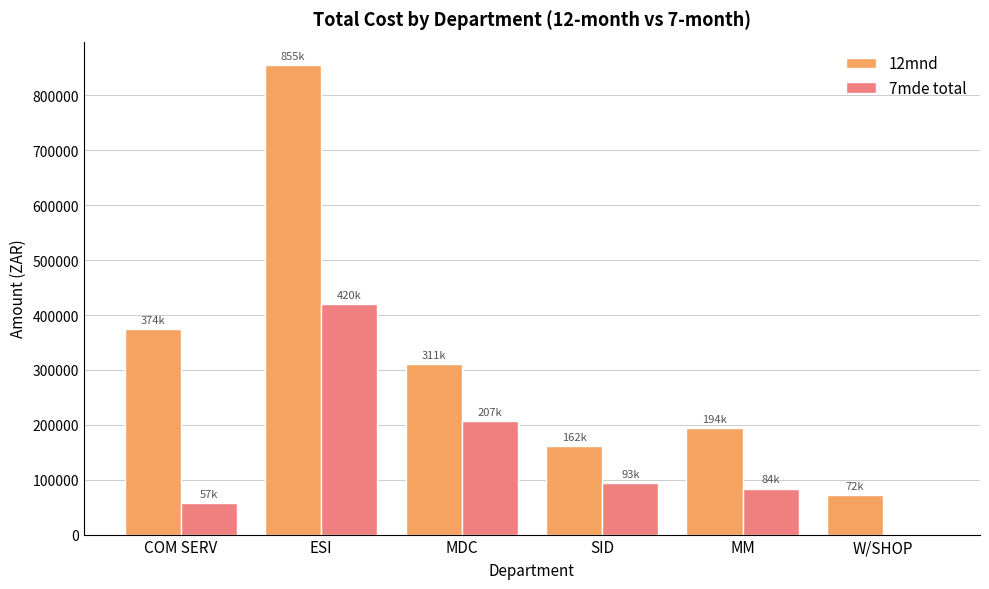

What is the sum of all 12mnd values?

1967836.9